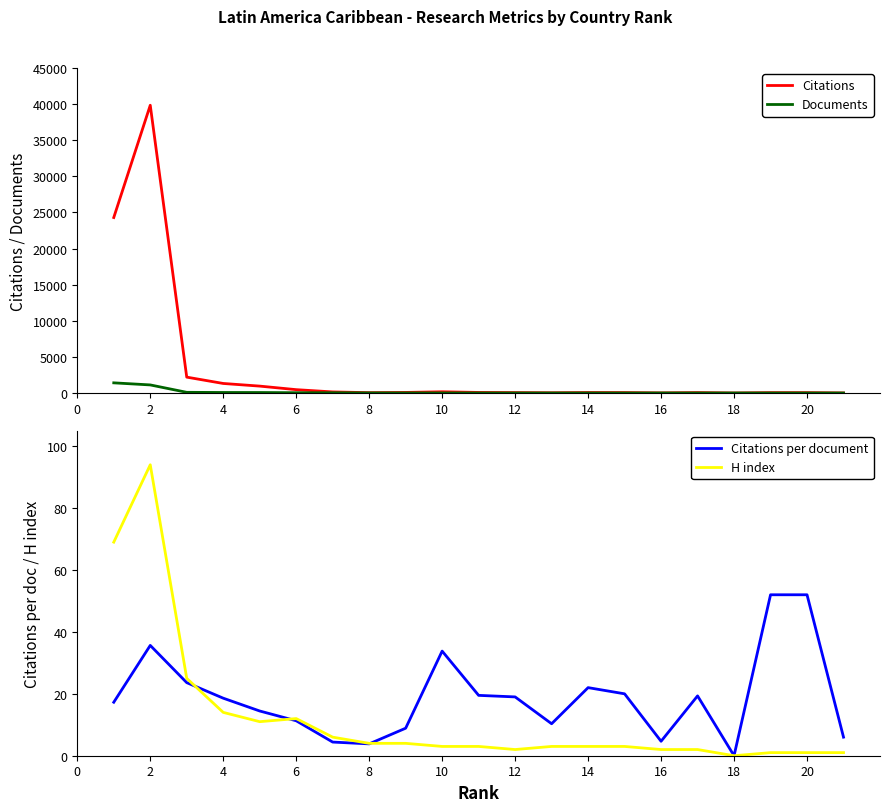

True or false: H index has a value of 14.0 at 4.

True